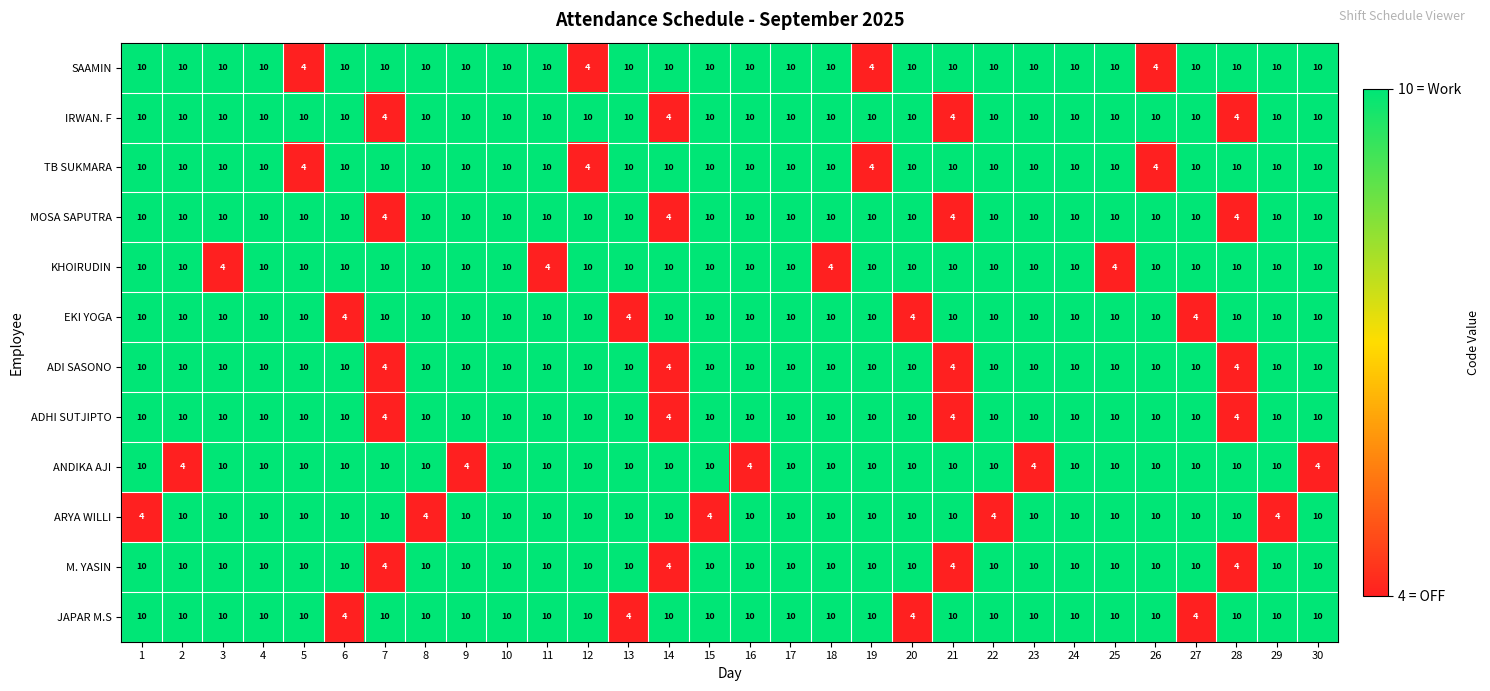

The M. YASIN series shows 1 at 7. True or false?

False